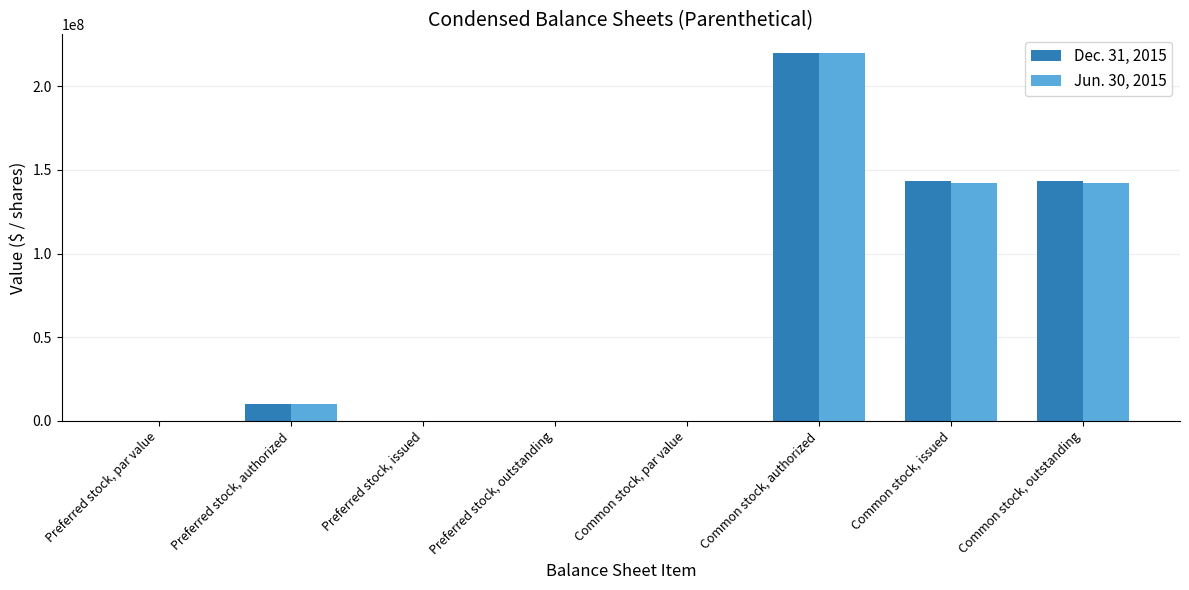

What is the sum of all Dec. 31, 2015 values?

516674130.0